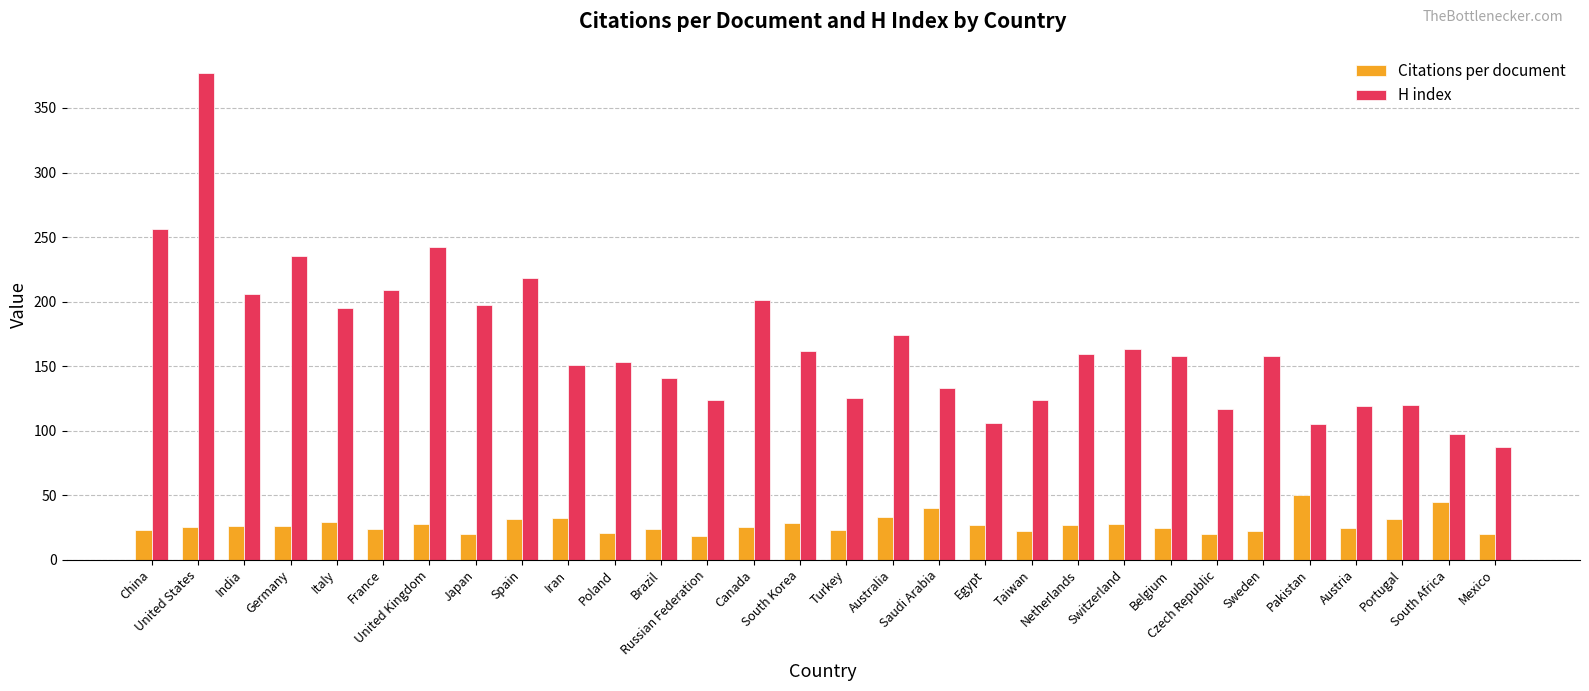

Which series changed the most between Taiwan and Switzerland?

H index